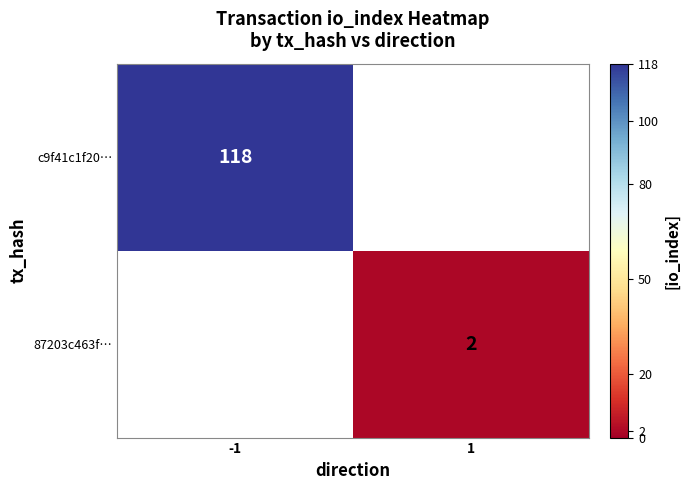

Is it true that c9f41c1f20… equals 118 at -1?

True